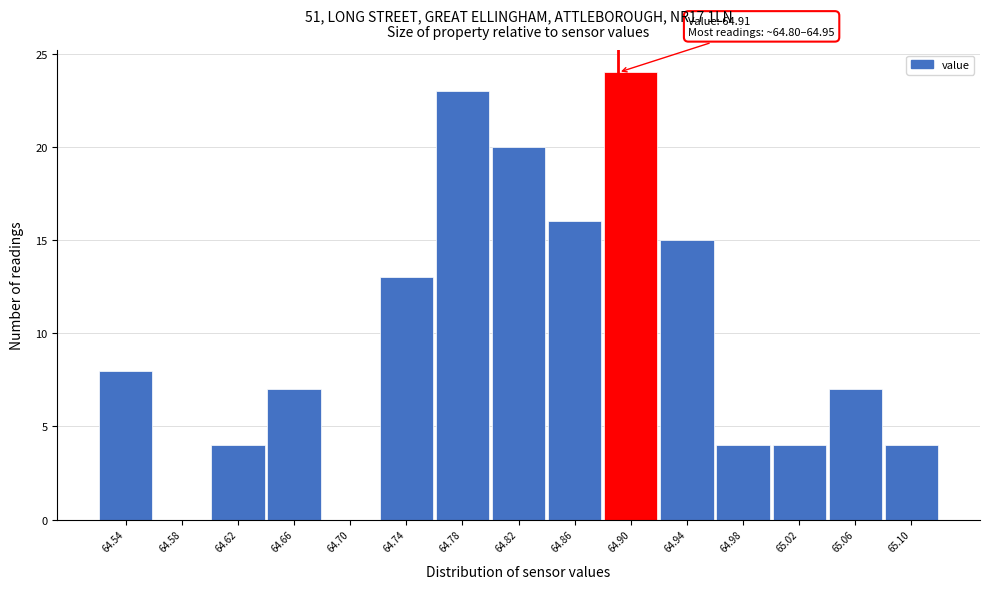

Reading right to left, extract all data points from this chart.

65.10=4	65.06=7	65.02=4	64.98=4	64.94=15	64.90=24	64.86=16	64.82=20	64.78=23	64.74=13	64.70=0	64.66=7	64.62=4	64.58=0	64.54=8